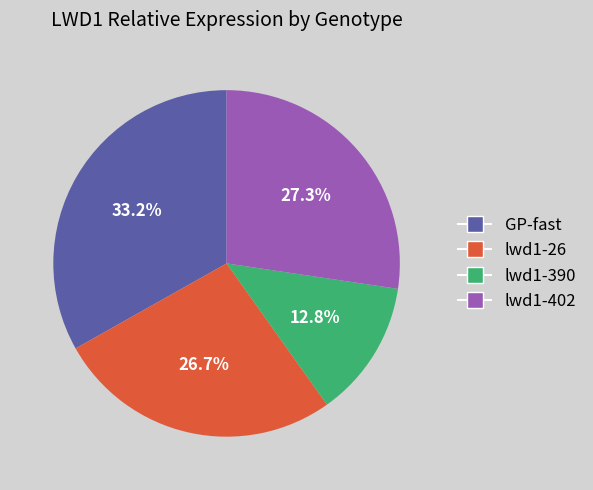

To the nearest percent, what is the average slice percentage?

25%